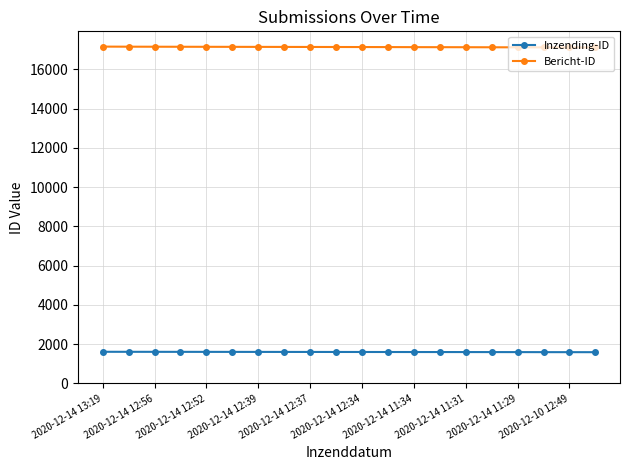

What is the greatest value displayed?

17158